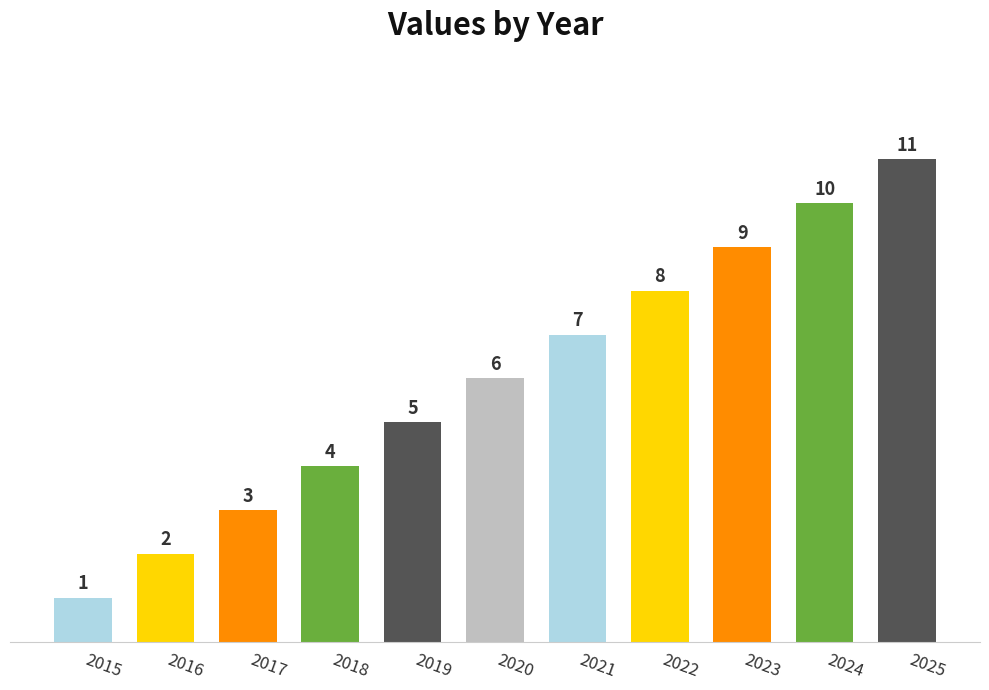

Are the bars grouped side by side (vs. stacked)?

No